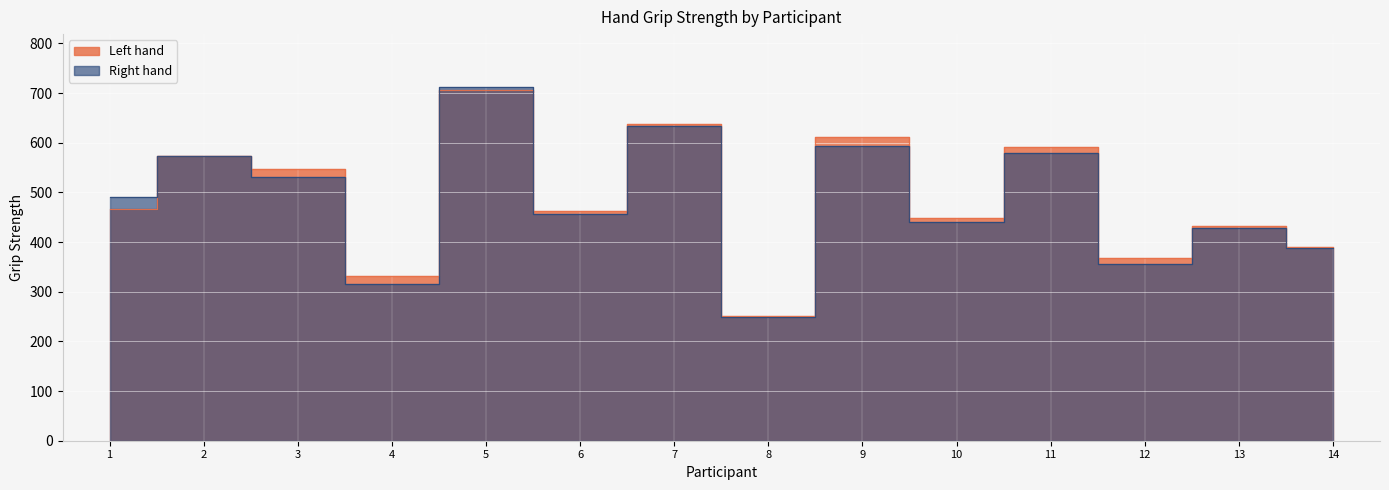

How many data points in Right hand are less than 490?

7